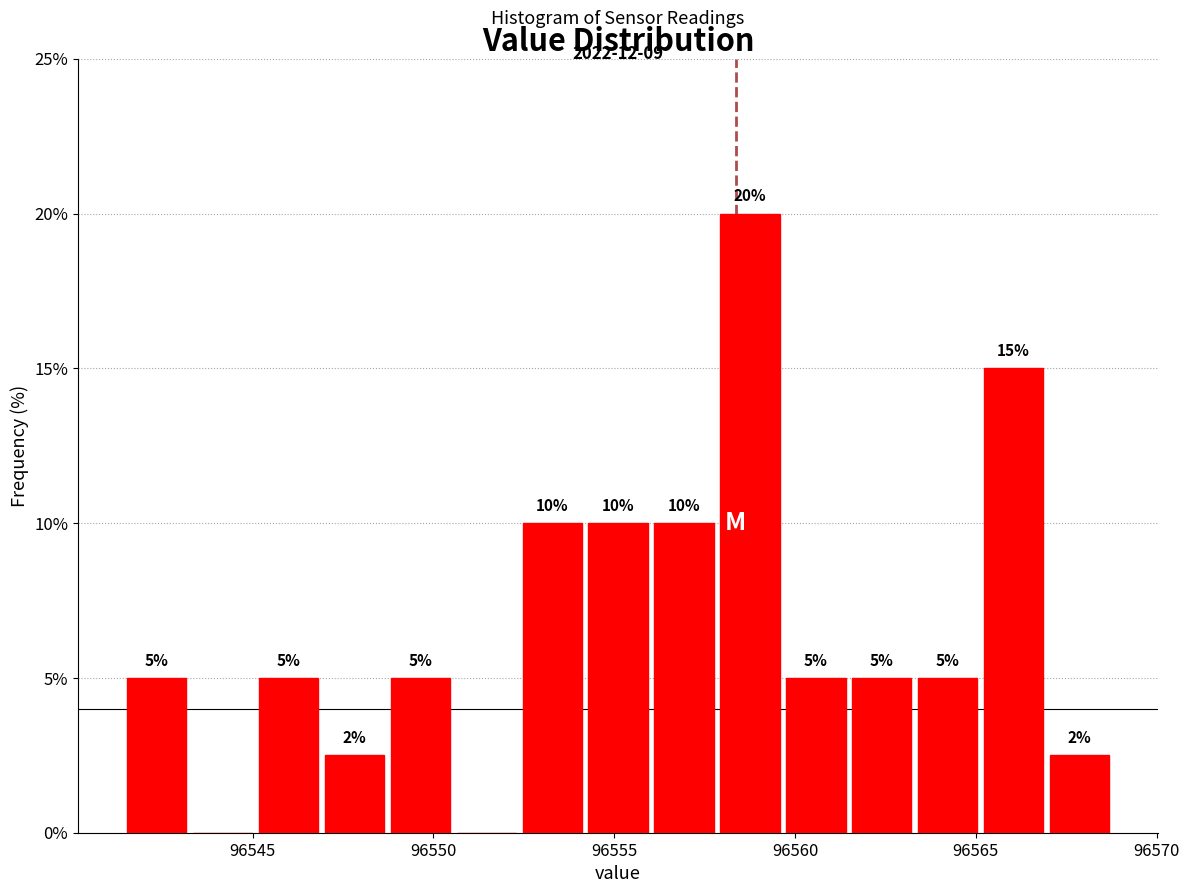

Around what value on the x-axis is the tallest bar? Give the approximate position of its centre, as read against the axis.

96559.0